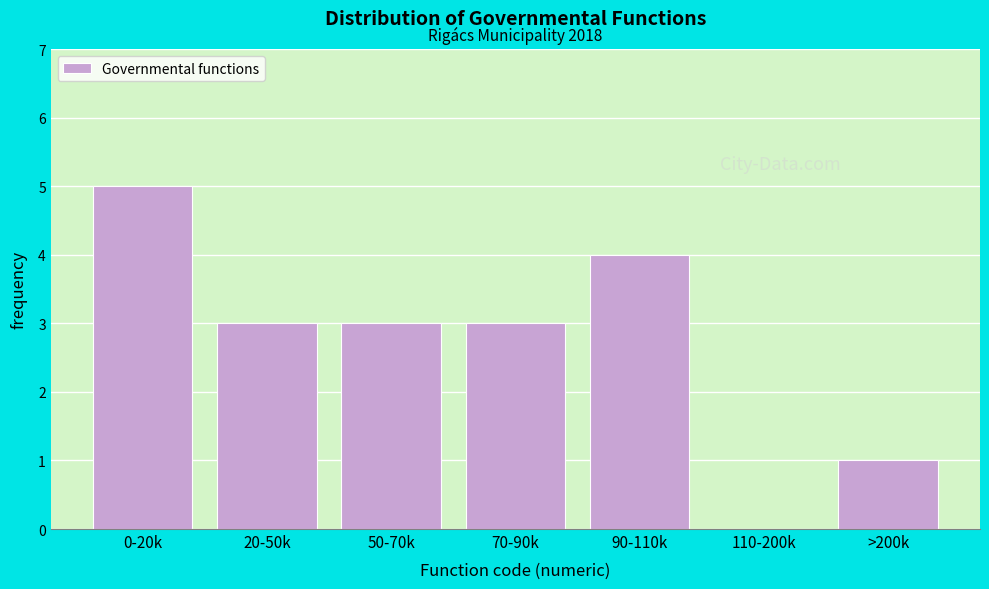

Reading right to left, what are all the values shown in this chart?

>200k=1	110-200k=0	90-110k=4	70-90k=3	50-70k=3	20-50k=3	0-20k=5